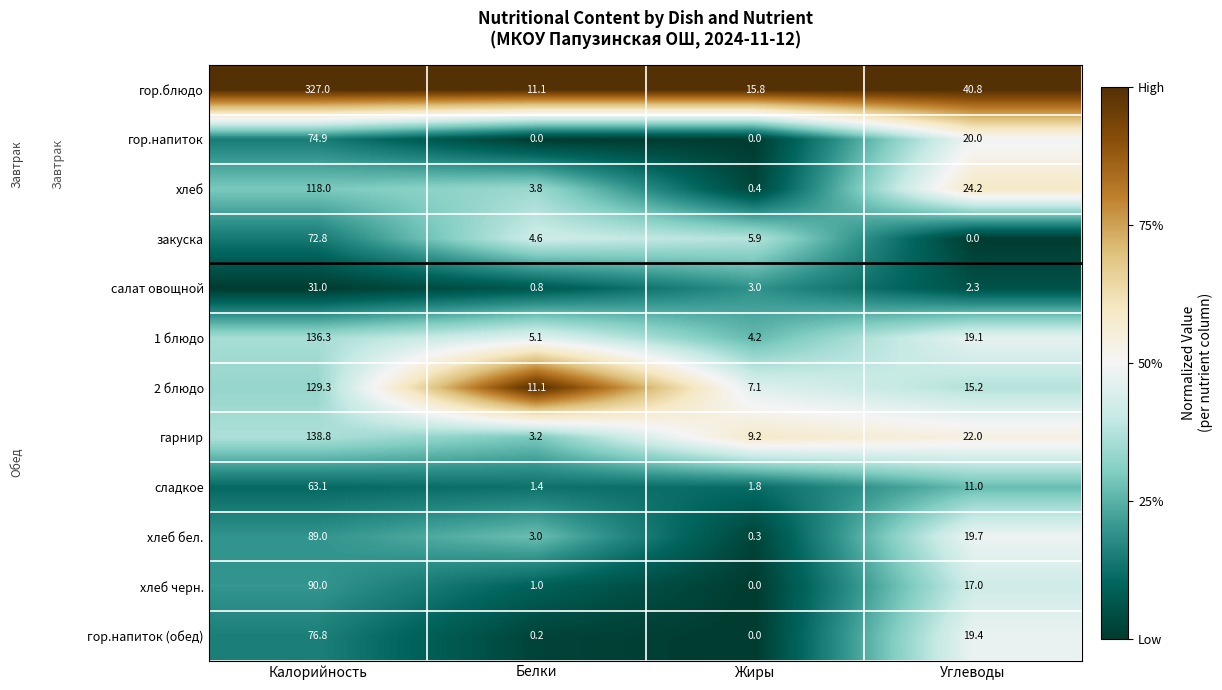

What is the total value across all series at Белки?

45.3